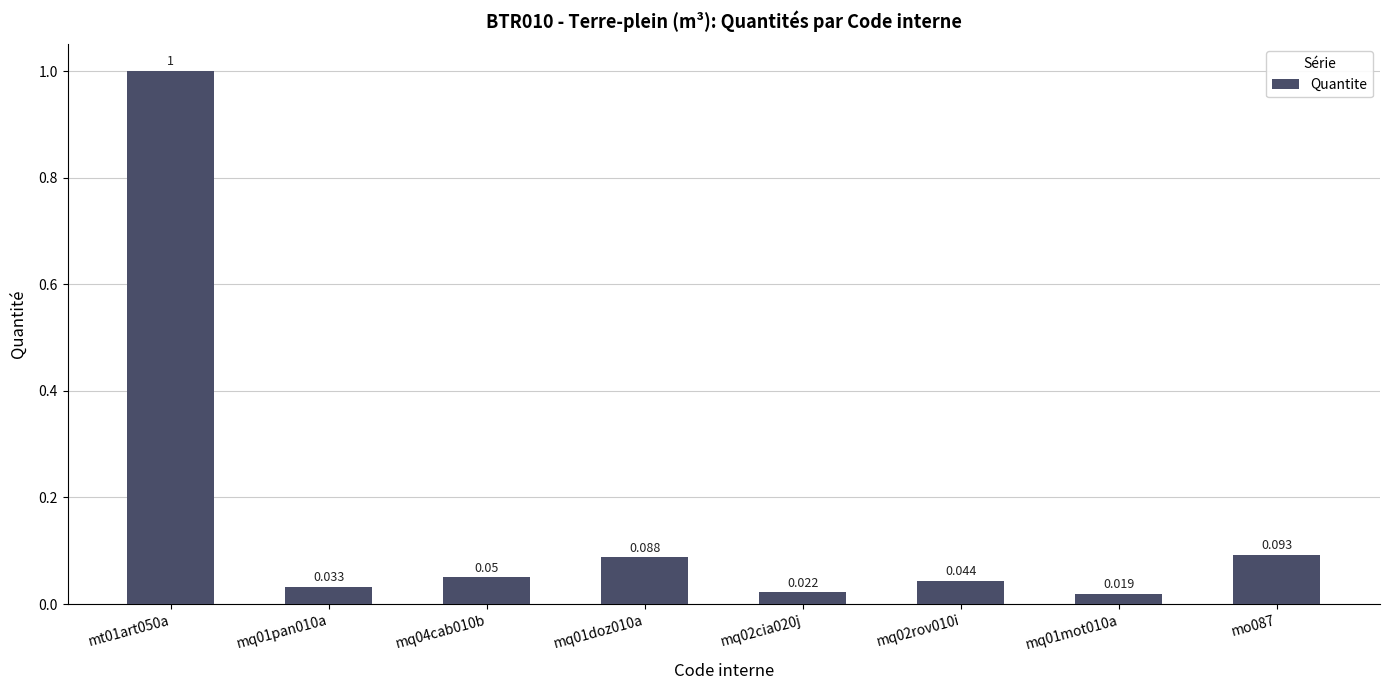

What is the label of the 2nd bar from the left?

mq01pan010a